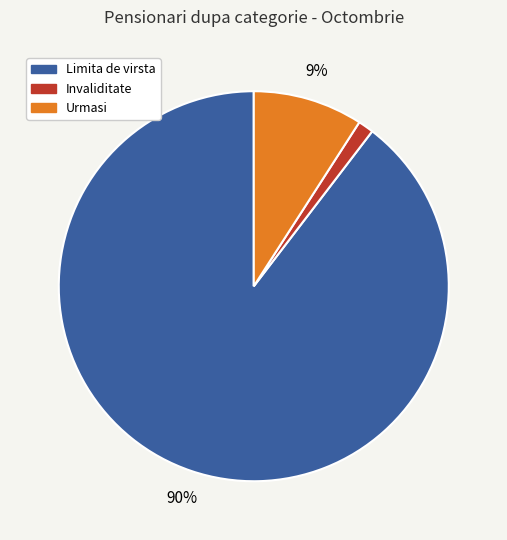

To the nearest percent, what is the combined percentage of Urmasi and Limita de virsta?

99%